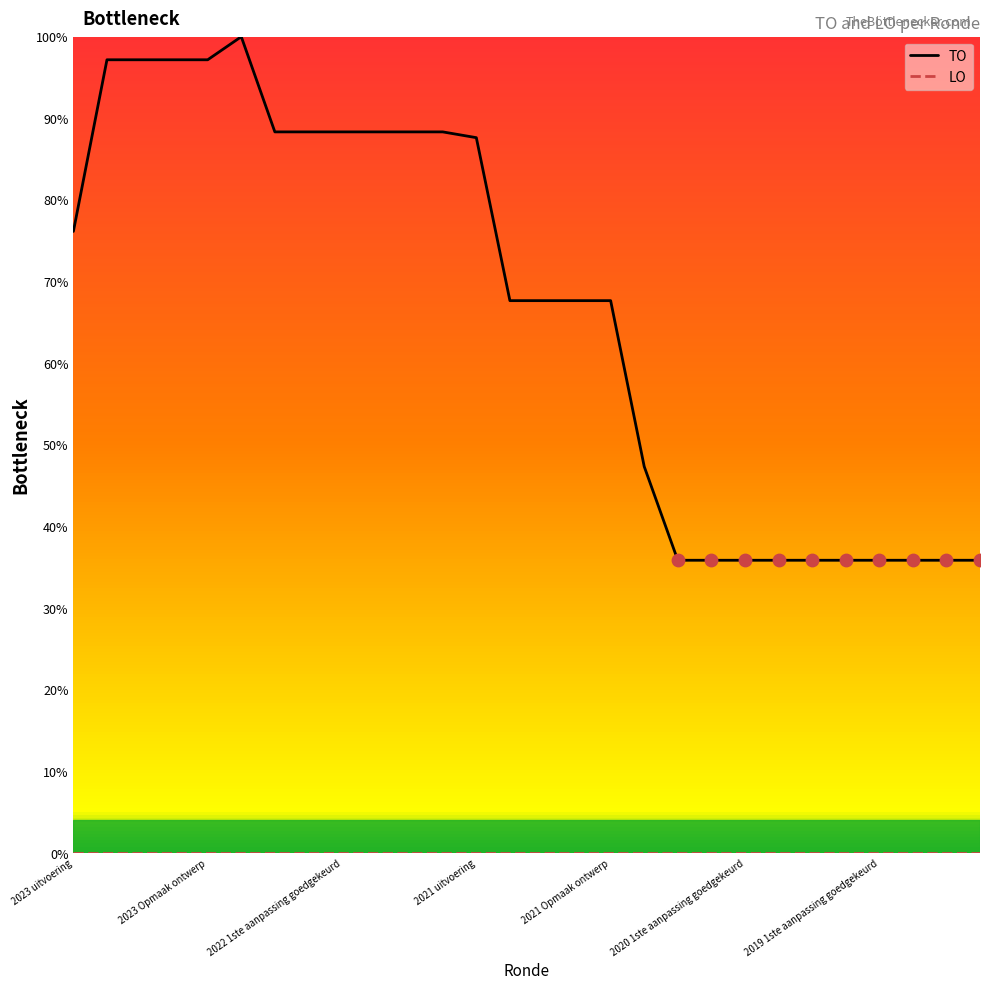

Which series has the widest spread of values?

TO